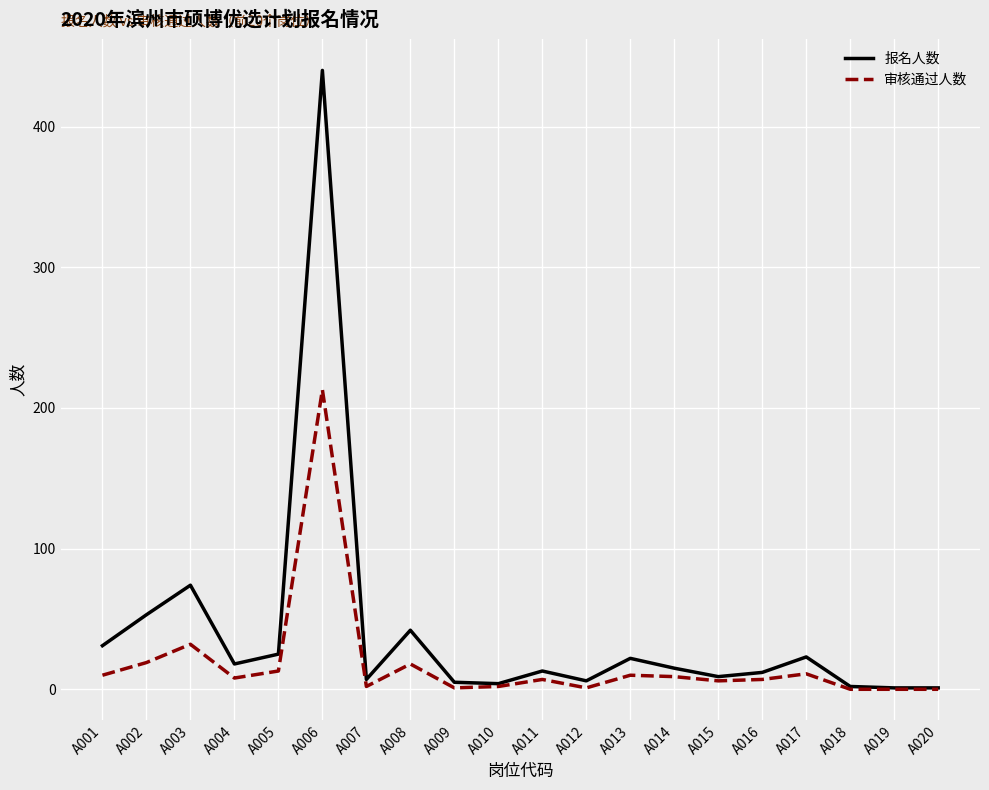

What is the maximum value for 报名人数?

440